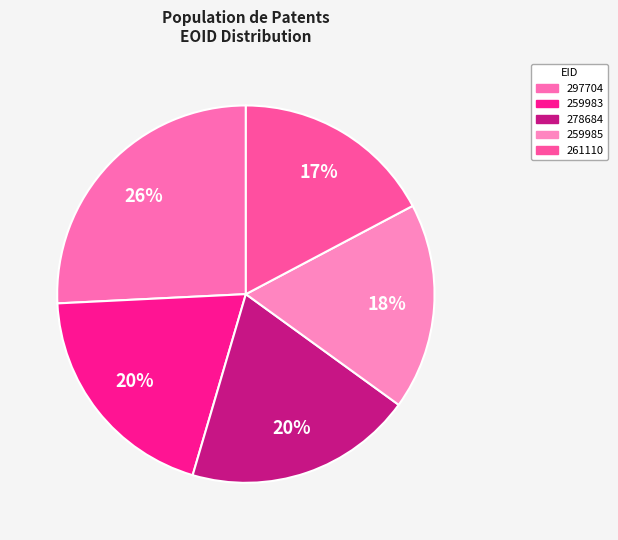

Which category has the biggest portion of the pie?

297704